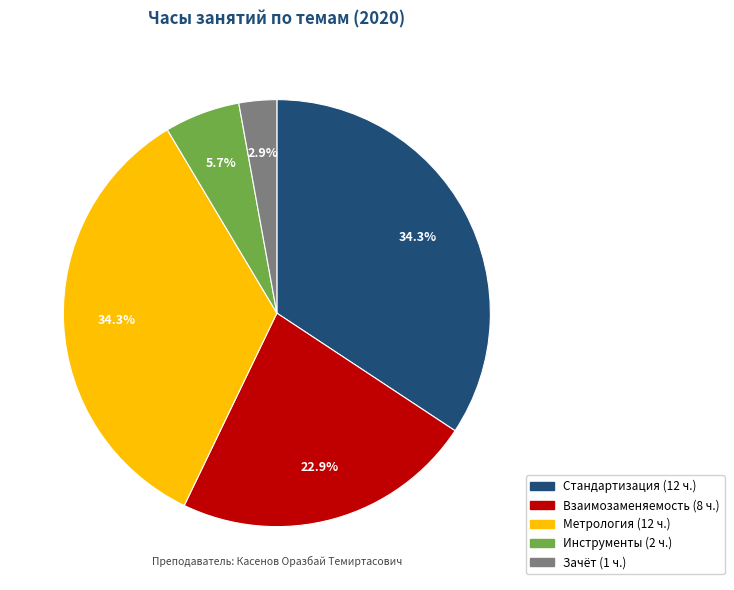

Is there any slice that represents more than half of the pie?

No